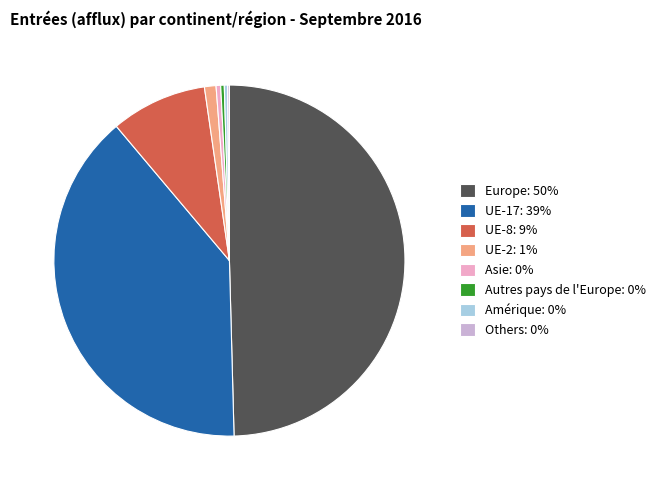

Is it true that Asie: 0% is 10% of the pie?

False